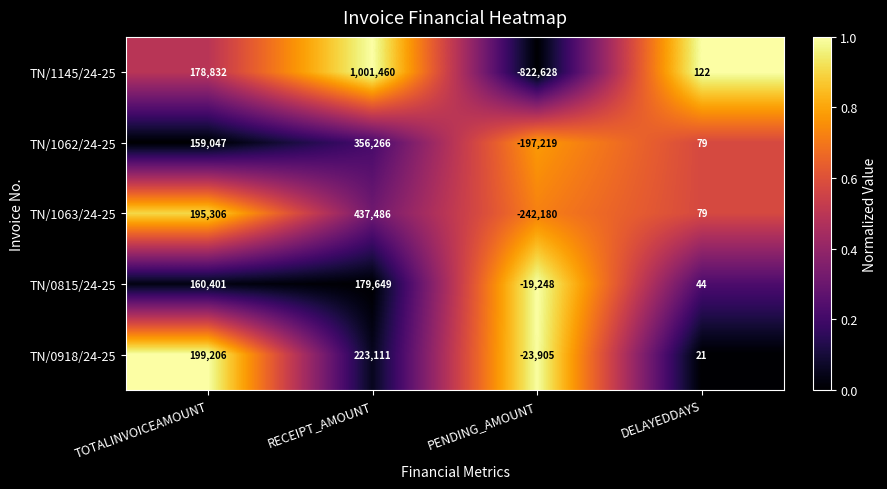

How many data points does each series have?

4